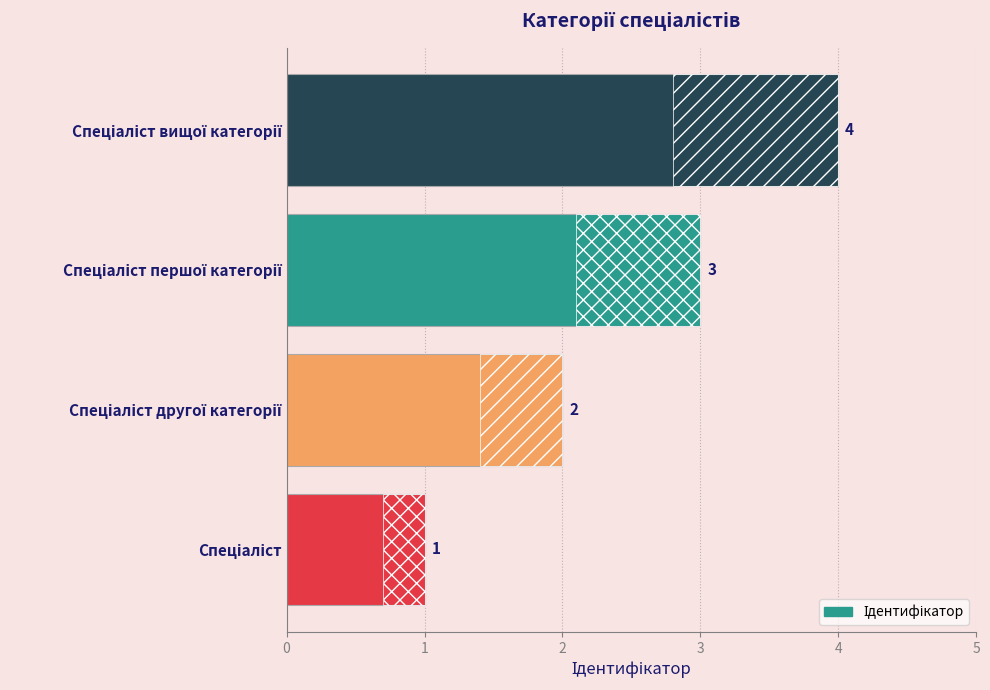

How many data points are less than 3?

2